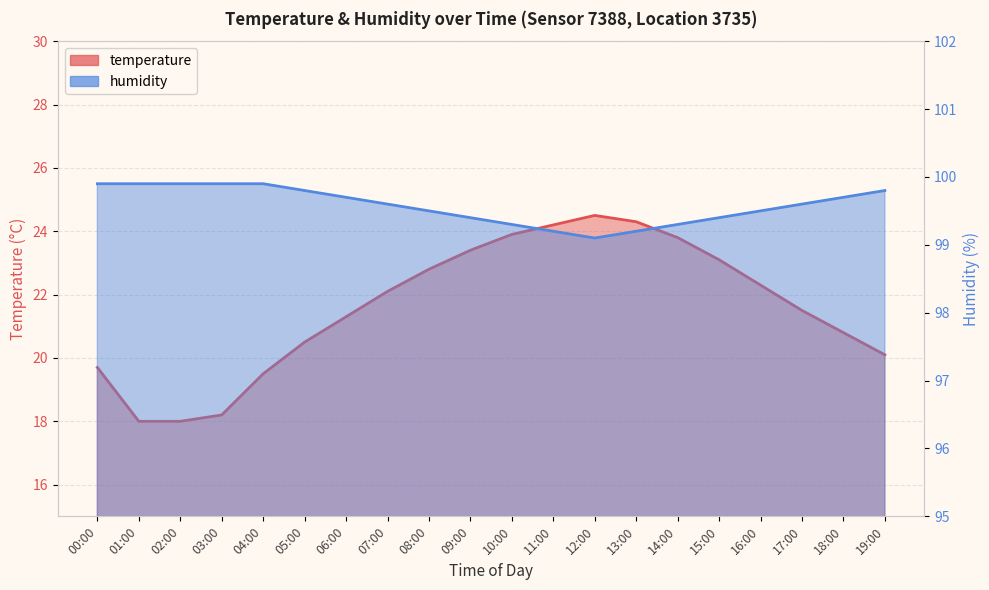

True or false: humidity has more than 0 points higher than both neighbors.

False